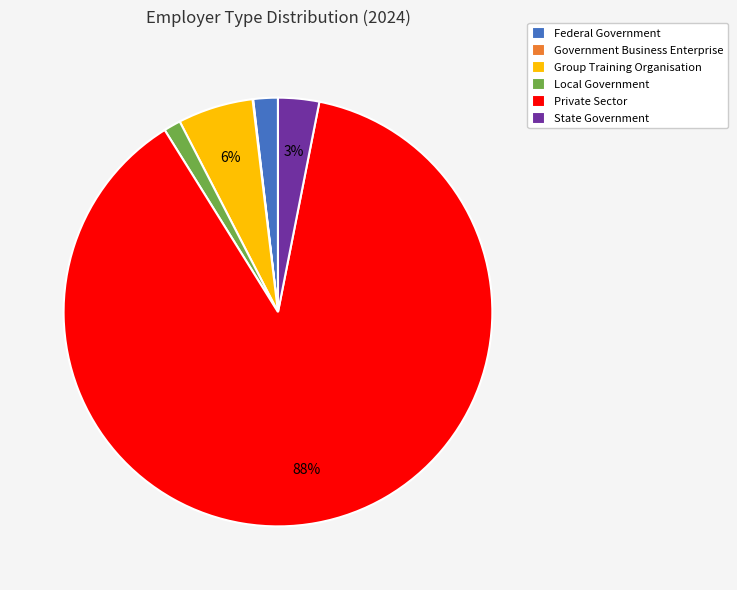

To the nearest percent, what is the average slice percentage?

17%